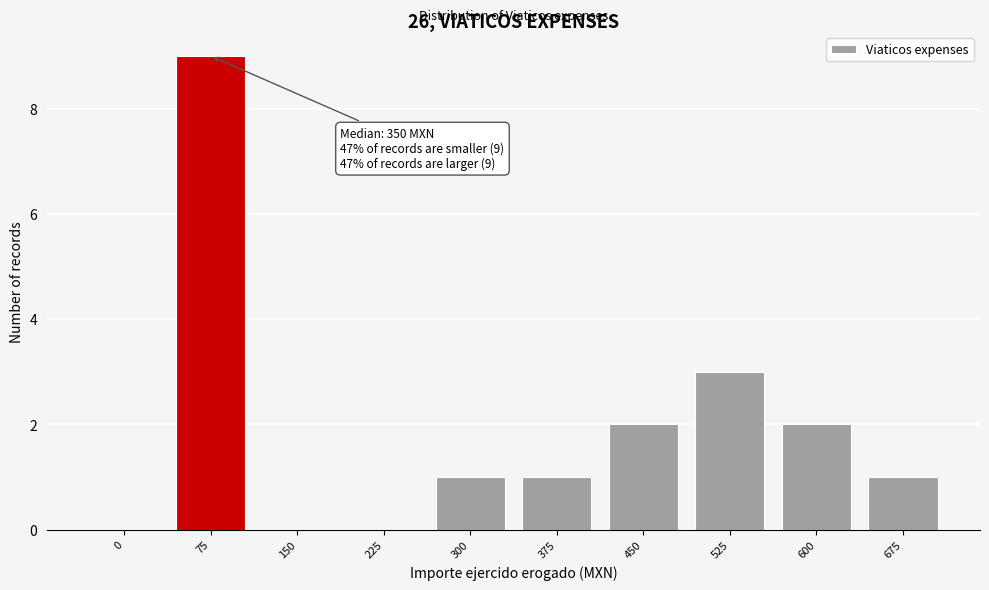

Reading left to right, transcribe all the data shown in this chart.

0=0	75=9	150=0	225=0	300=1	375=1	450=2	525=3	600=2	675=1